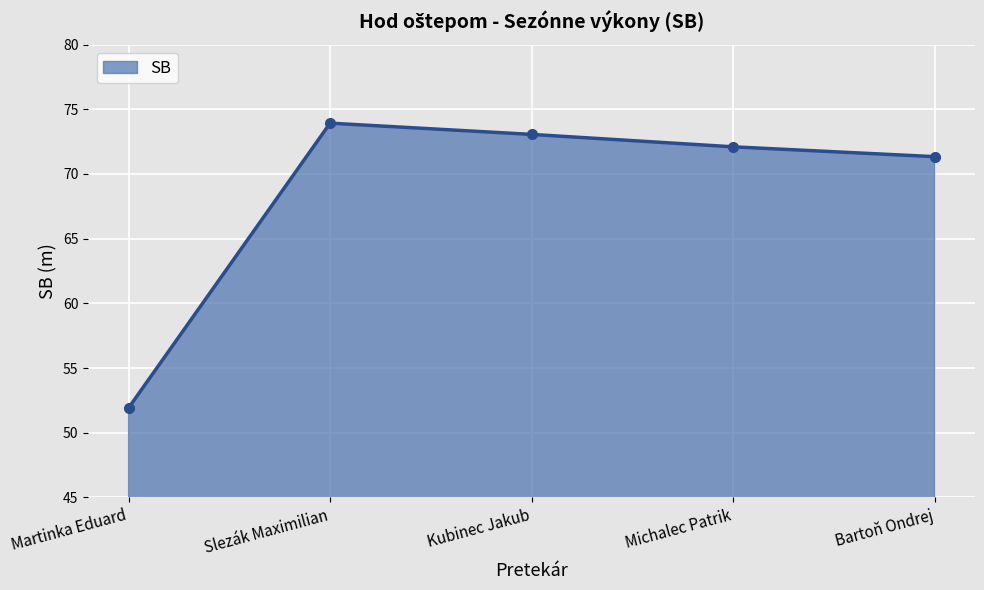

Does the chart have visible grid lines?

Yes